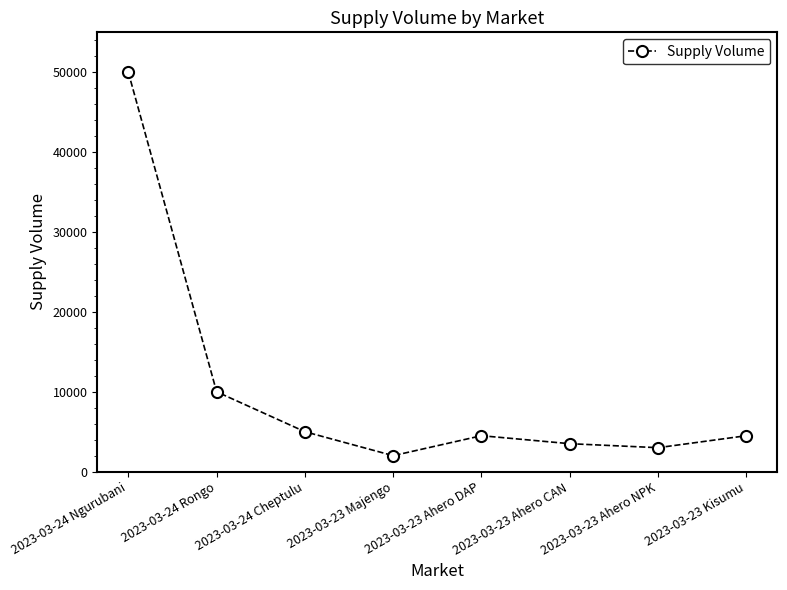

Which category has the highest value across all series?

2023-03-24 Ngurubani